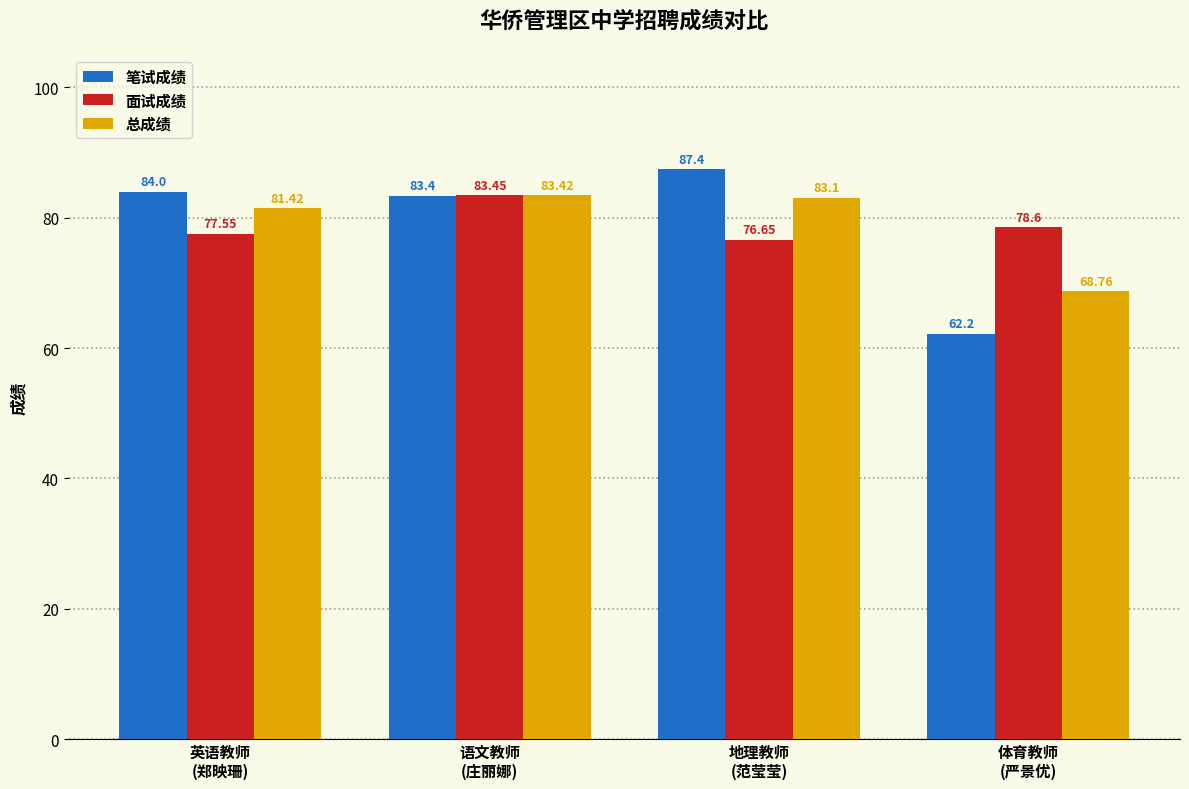

Which series has the largest range (max minus min)?

笔试成绩